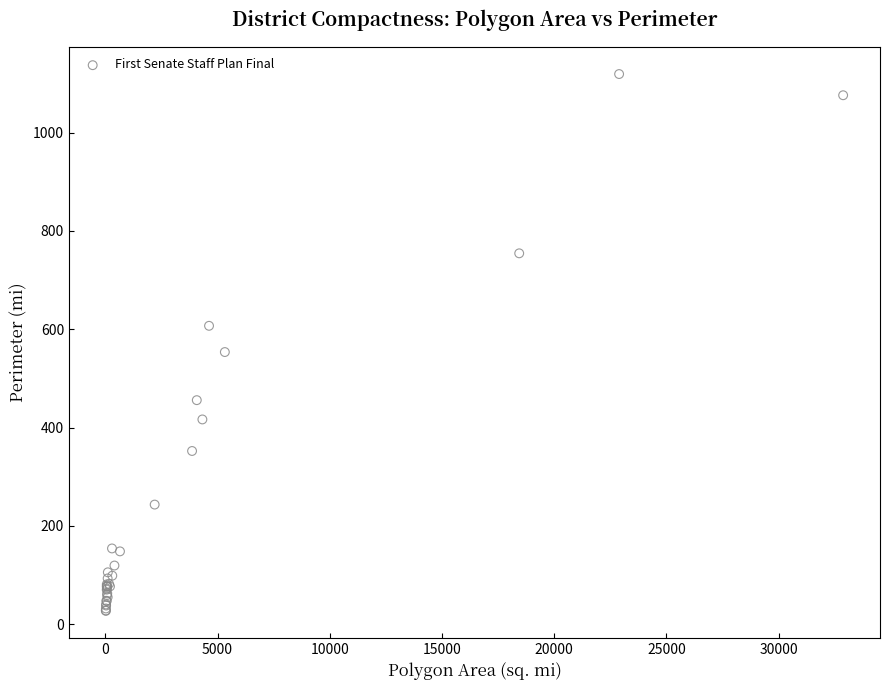

What Y value in the scatter plot is closest to 573?

553.6